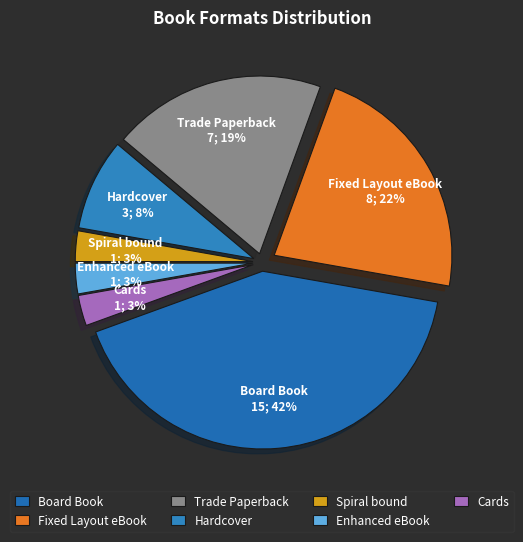

How many slices are in this pie chart?

7